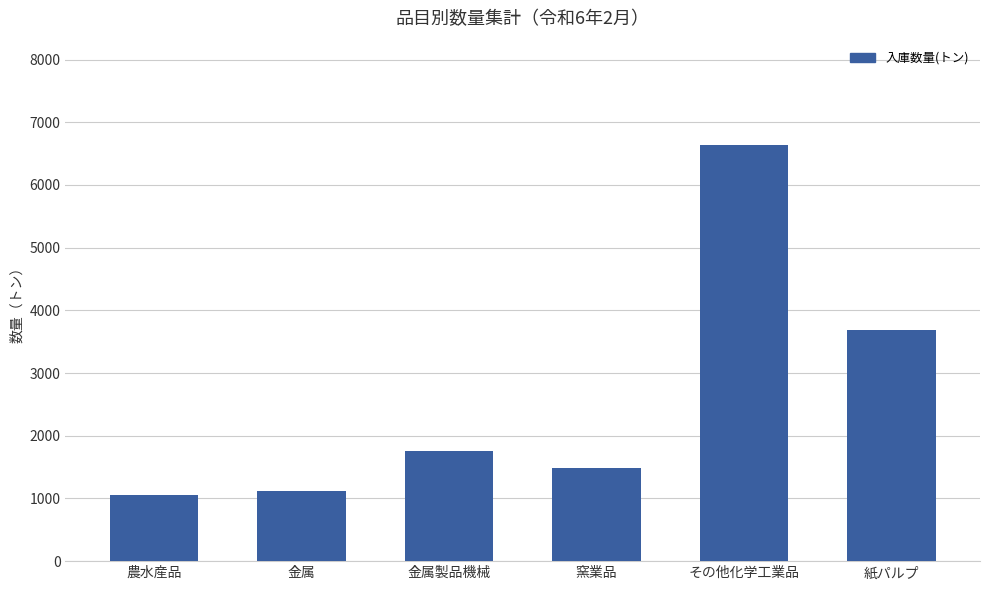

Approximately how many times larger is the value at 金属製品機械 compared to 金属?

1.6